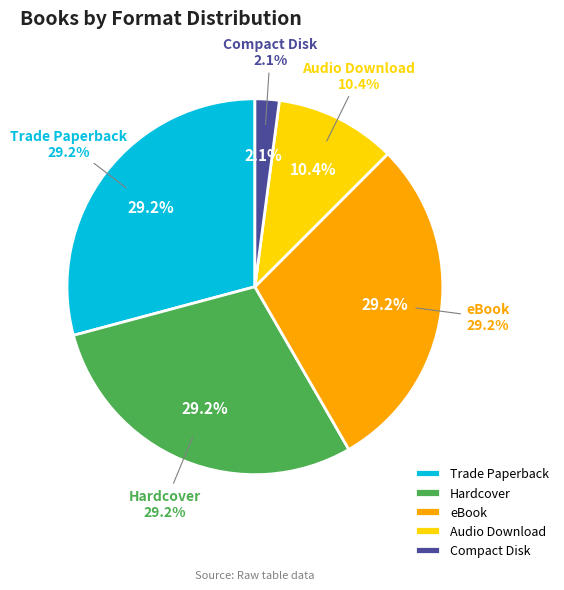

To the nearest percent, what is the difference between the largest and smallest slice percentages?

27%